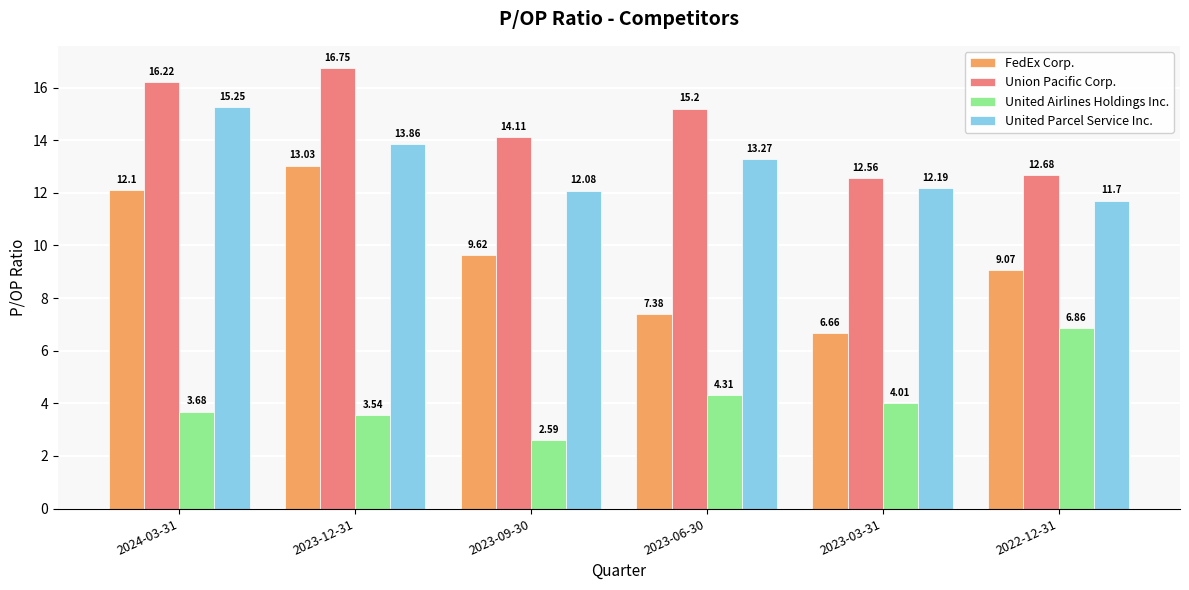

How many values in the Union Pacific Corp. series exceed 15?

3